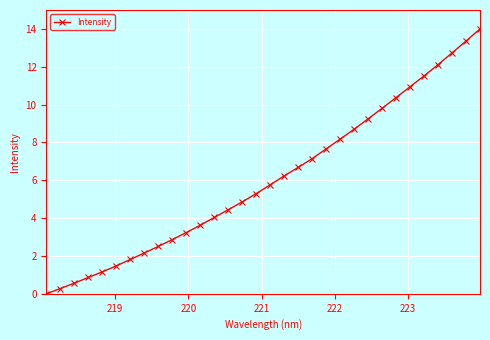

What is the value of the 24th point from the left?

9.2